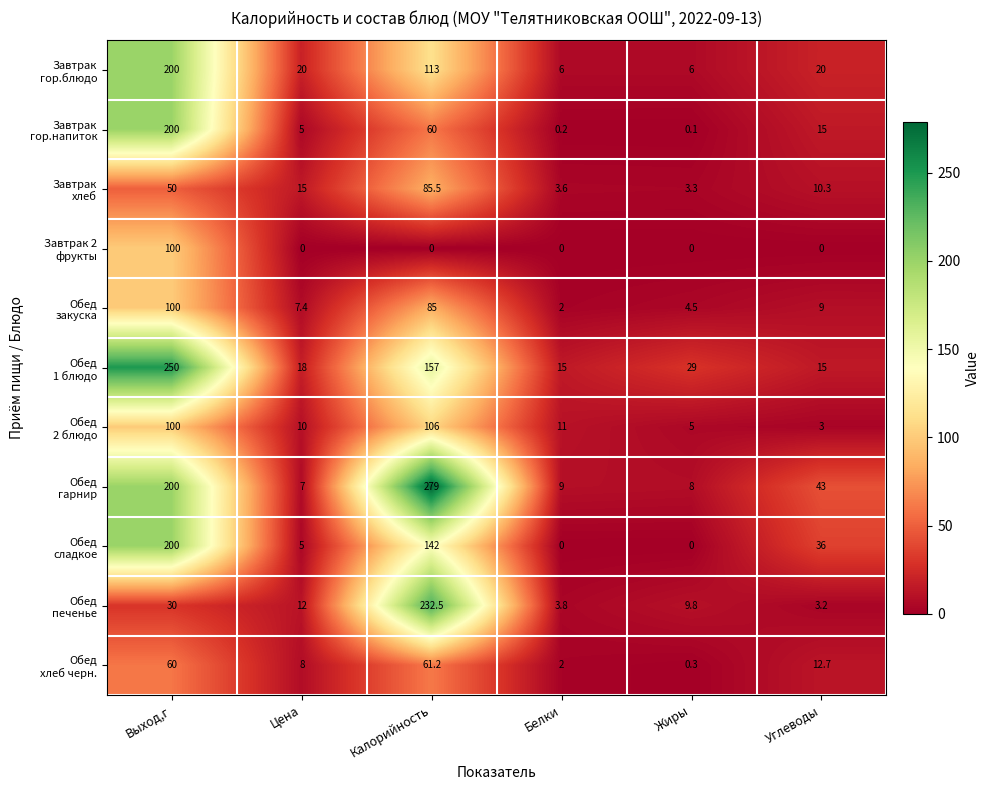

What is the total value across all series at Калорийность?

1321.2